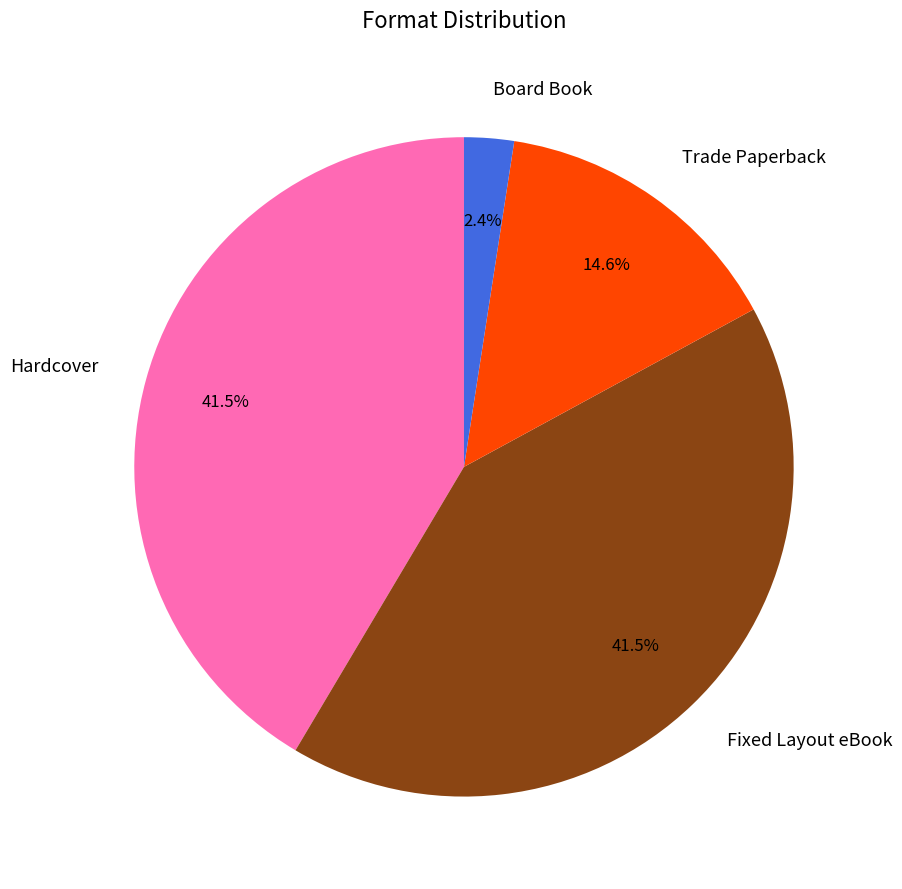

Between Fixed Layout eBook and Board Book, which is larger?

Fixed Layout eBook